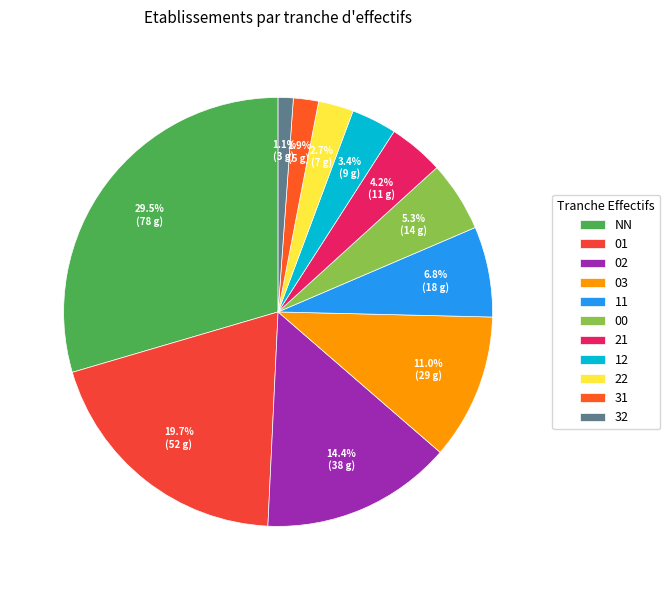

What is the smallest slice in the pie chart?

32